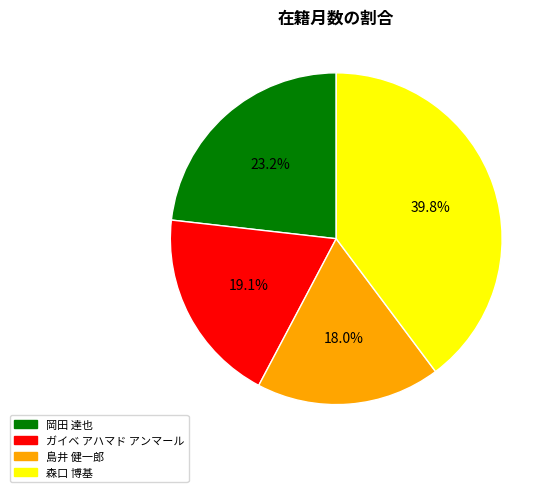

Do ガイベ アハマド アンマール and 森口 博基 together represent more than half of the pie?

Yes